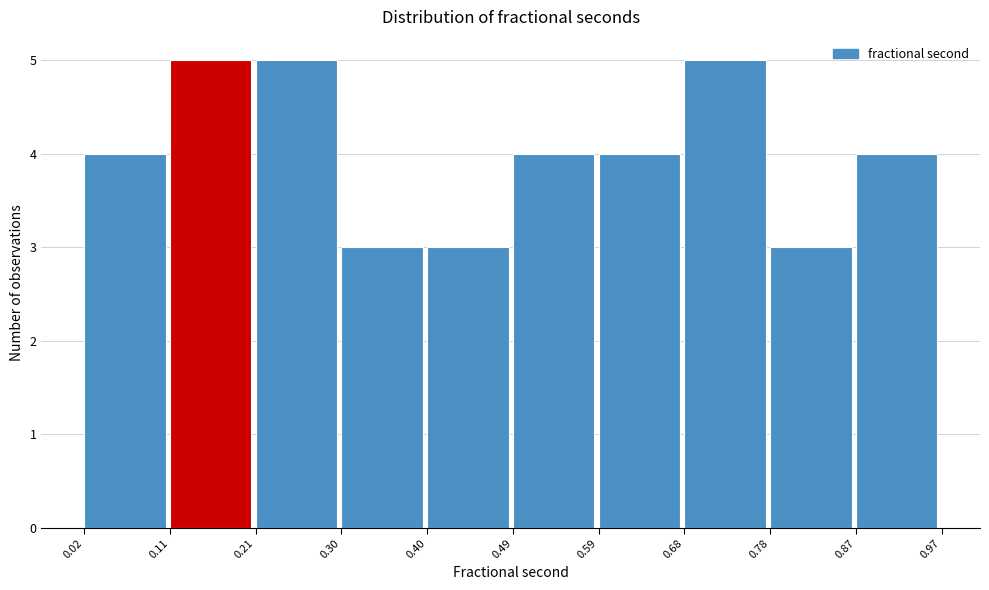

Reading left to right, transcribe this chart: for each bar, give the range it covers on the x-axis and its height. The values are not printed on the chart, so give them approximately, as read against the axis.

0.02 to 0.11: 4
0.11 to 0.21: 5
0.21 to 0.30: 5
0.30 to 0.40: 3
0.40 to 0.49: 3
0.49 to 0.59: 4
0.59 to 0.68: 4
0.68 to 0.78: 5
0.78 to 0.87: 3
0.87 to 0.97: 4